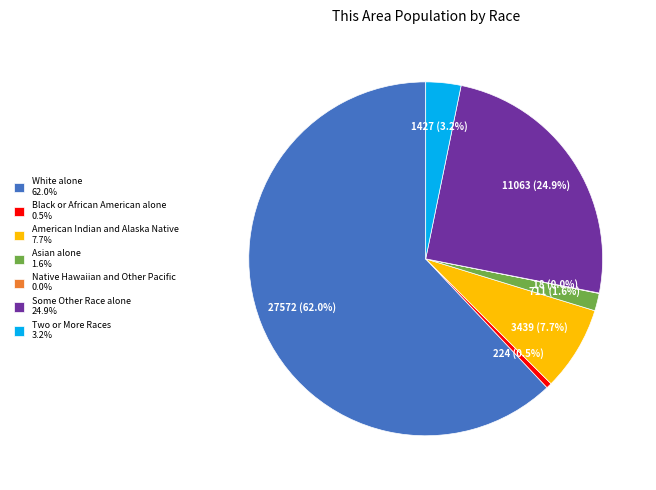

Between Some Other Race alone and White alone, which is larger?

White alone